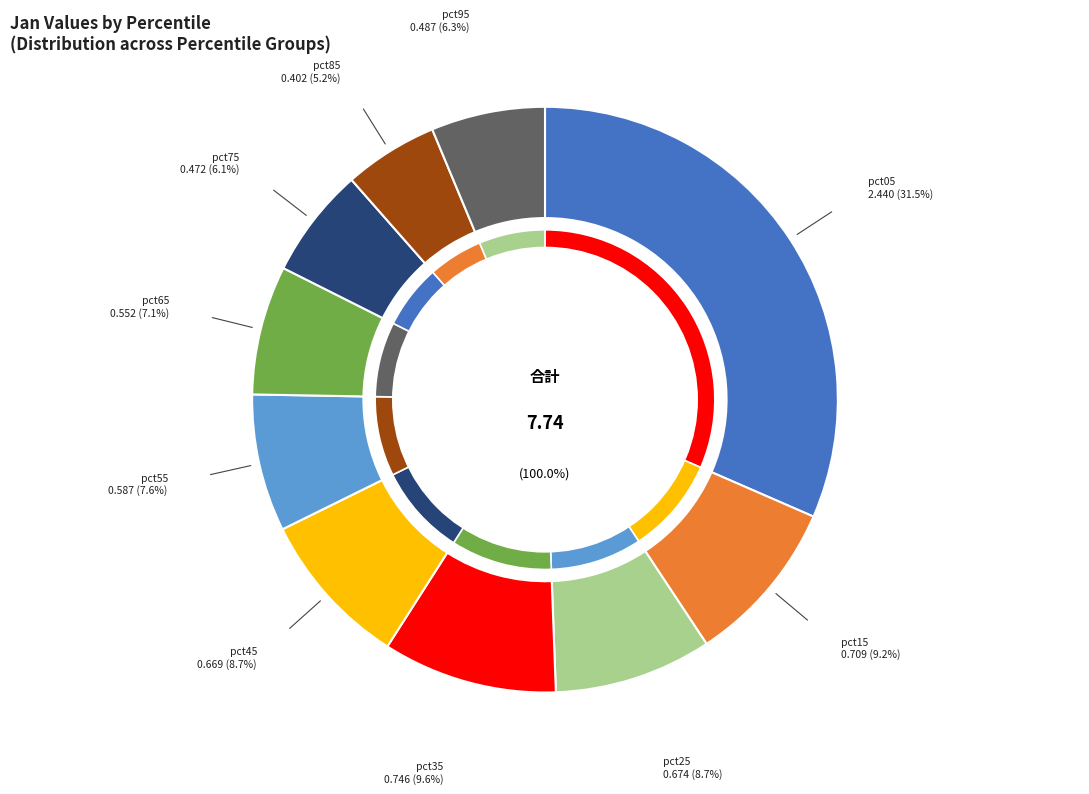

How many segments does this pie chart have?

10